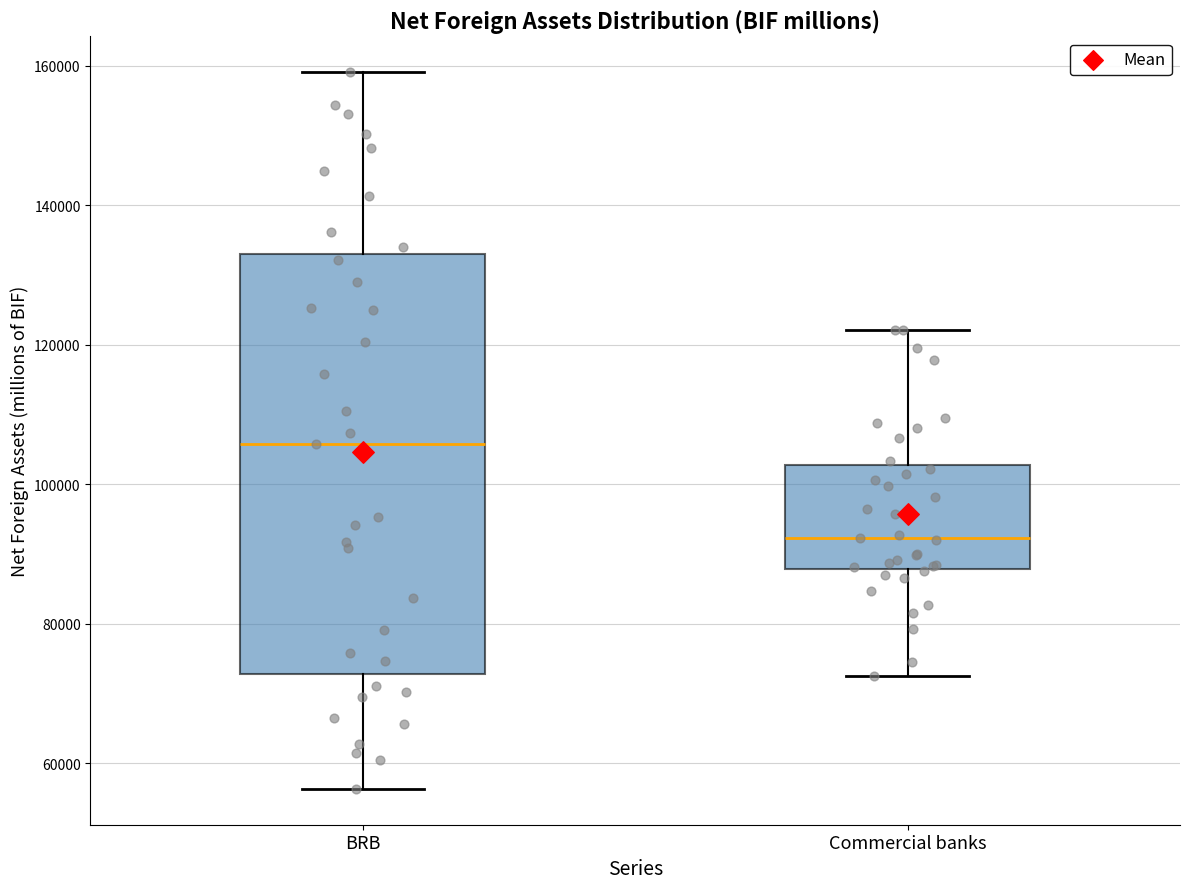

Which box is the tallest, from its lower edge to its upper edge?

BRB